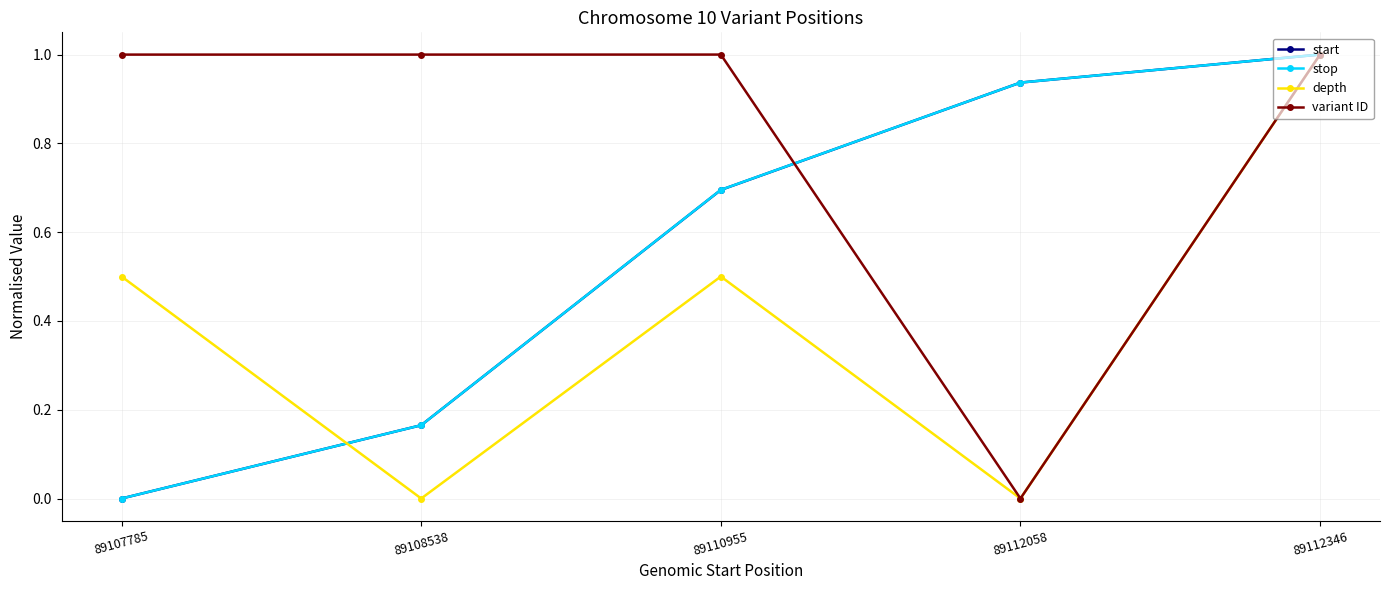

In depth, how many points are lower than both neighbors (excluding endpoints)?

2